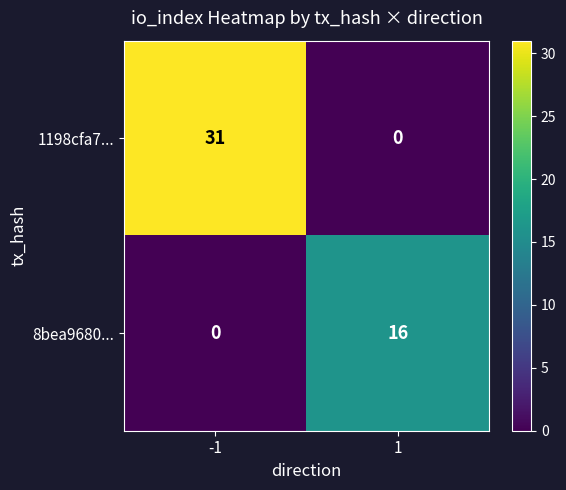

How many data points in 1198cfa7... are less than 31?

1